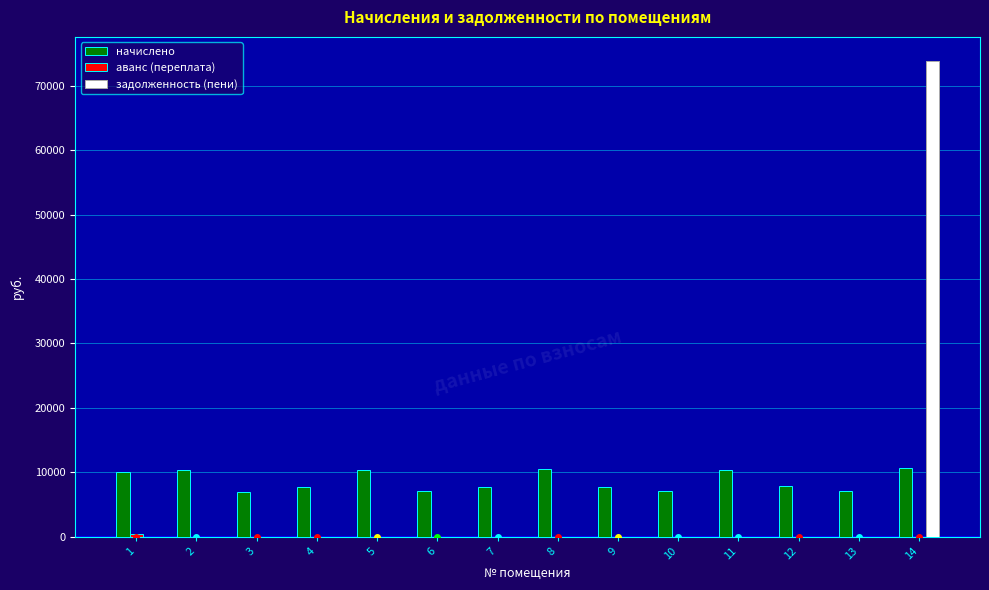

Reading left to right, extract all data points from this chart.

начислено: 1=9985.7	2=10316.9	3=6988.3	4=7717.0	5=10366.6	6=7087.7	7=7667.3	8=10449.4	9=7733.5	10=7087.7	11=10267.2	12=7866.0	13=7038.0	14=10664.6
аванс (переплата): 1=416.1	2=0.0	3=0.0	4=0.0	5=0.0	6=0.0	7=0.0	8=0.0	9=0.0	10=0.0	11=0.0	12=0.0	13=0.0	14=0.0
задолженность (пени): 1=0.0	2=0.0	3=0.0	4=0.0	5=0.0	6=0.0	7=0.0	8=0.0	9=0.0	10=0.0	11=0.0	12=0.0	13=0.0	14=73883.8